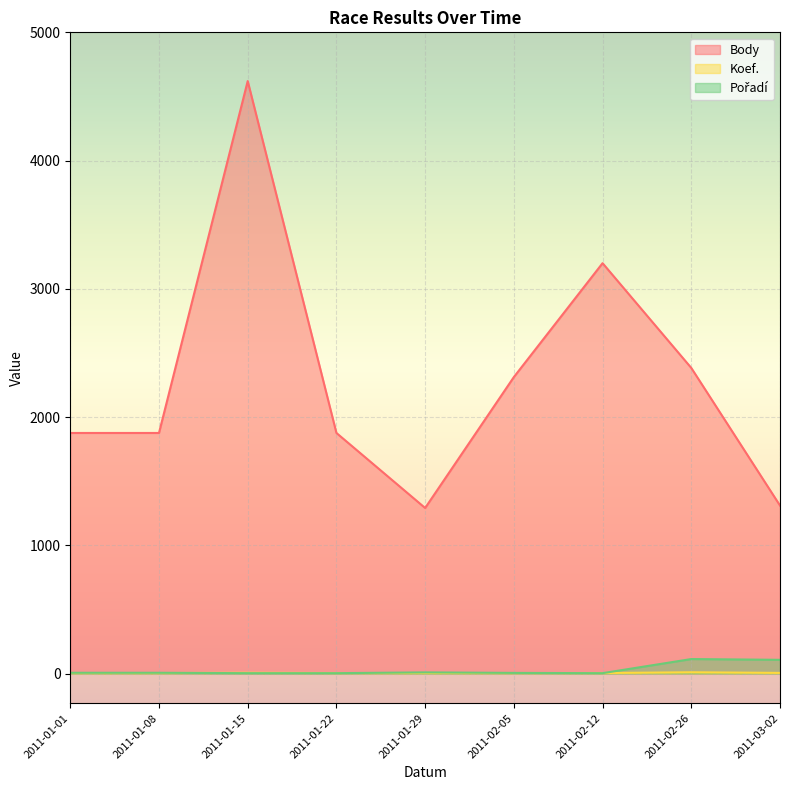

How many lines are shown in the chart?

3